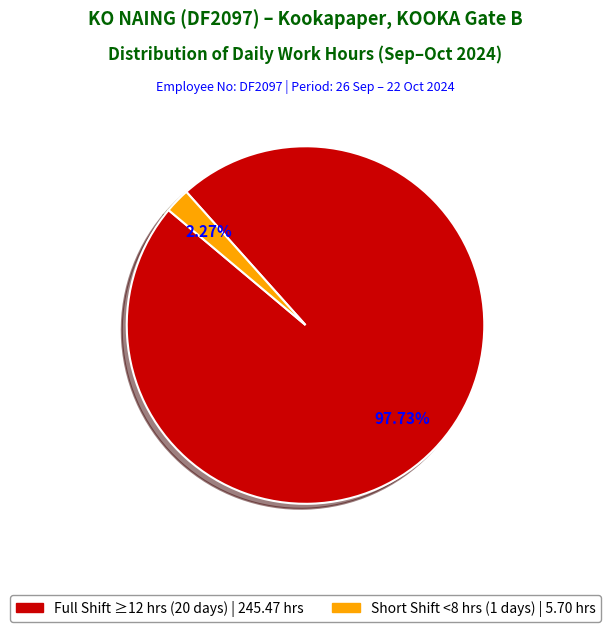

Is there any slice that represents more than half of the pie?

Yes